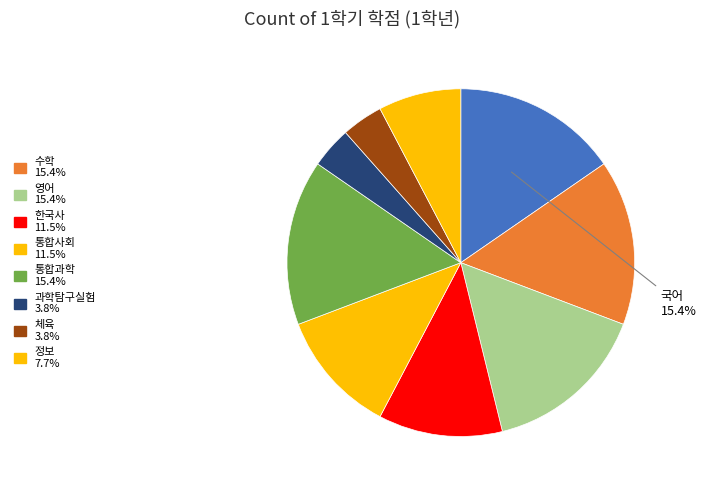

How many segments does this pie chart have?

9